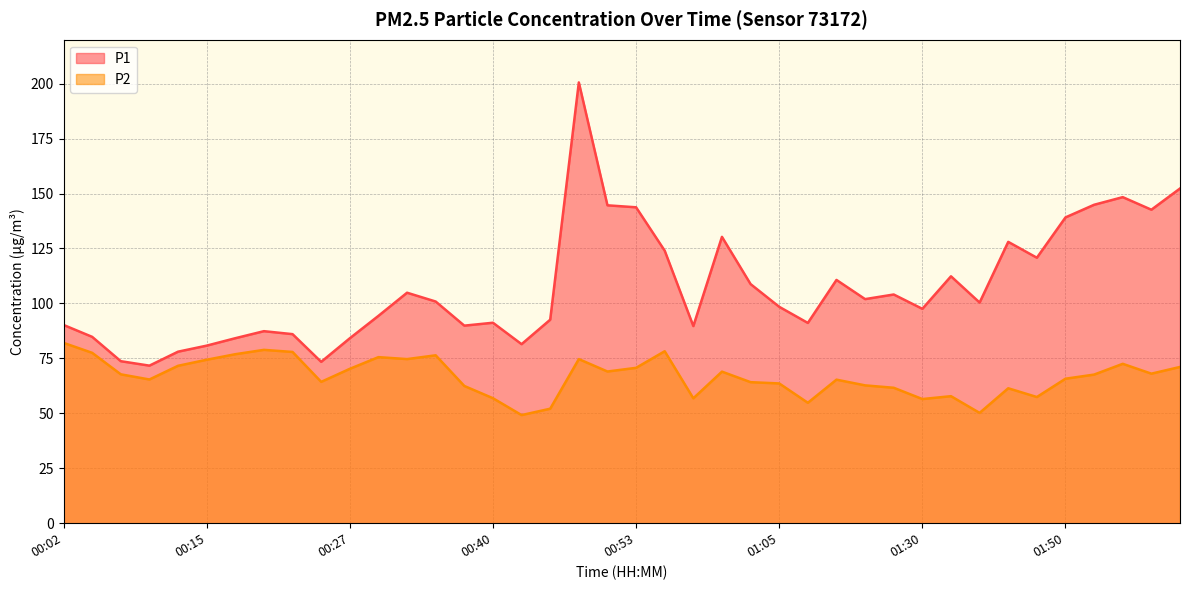

What is the difference between the maximum and minimum values in the P1 series?

128.9